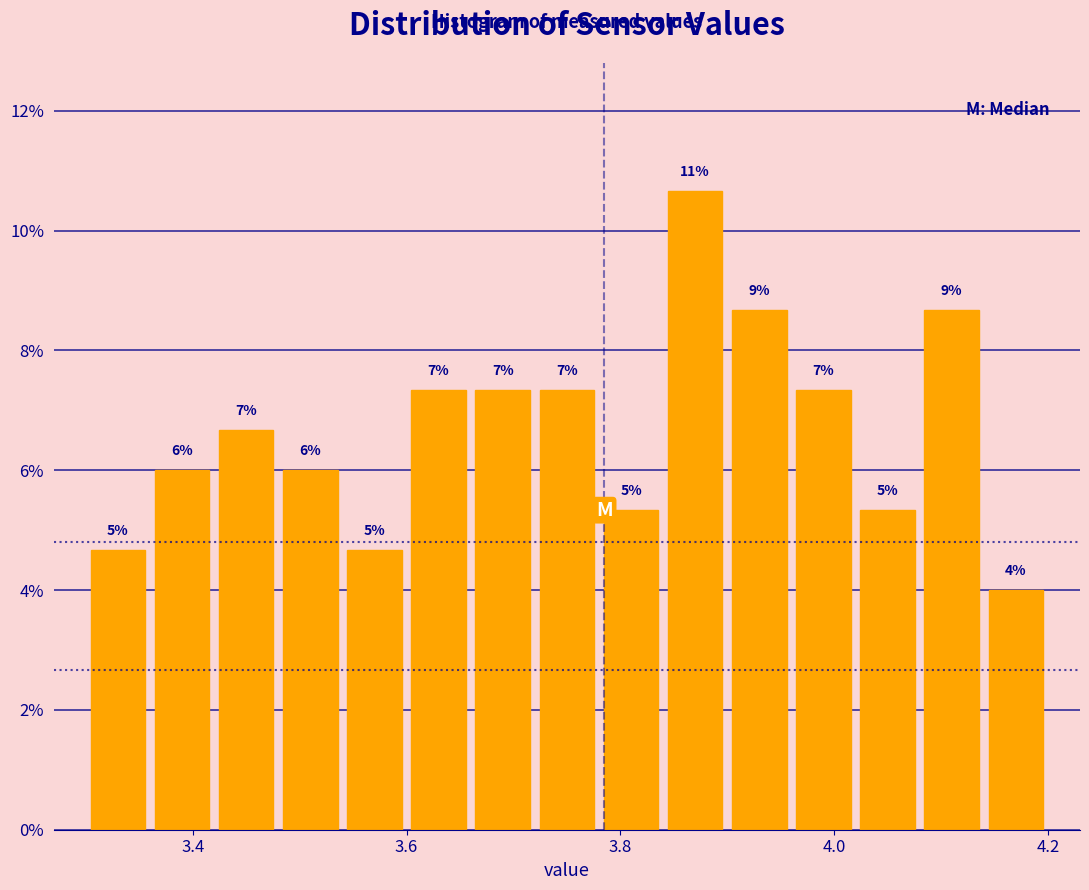

Read against the x-axis, roughly where is the centre of the tallest bar?

3.88